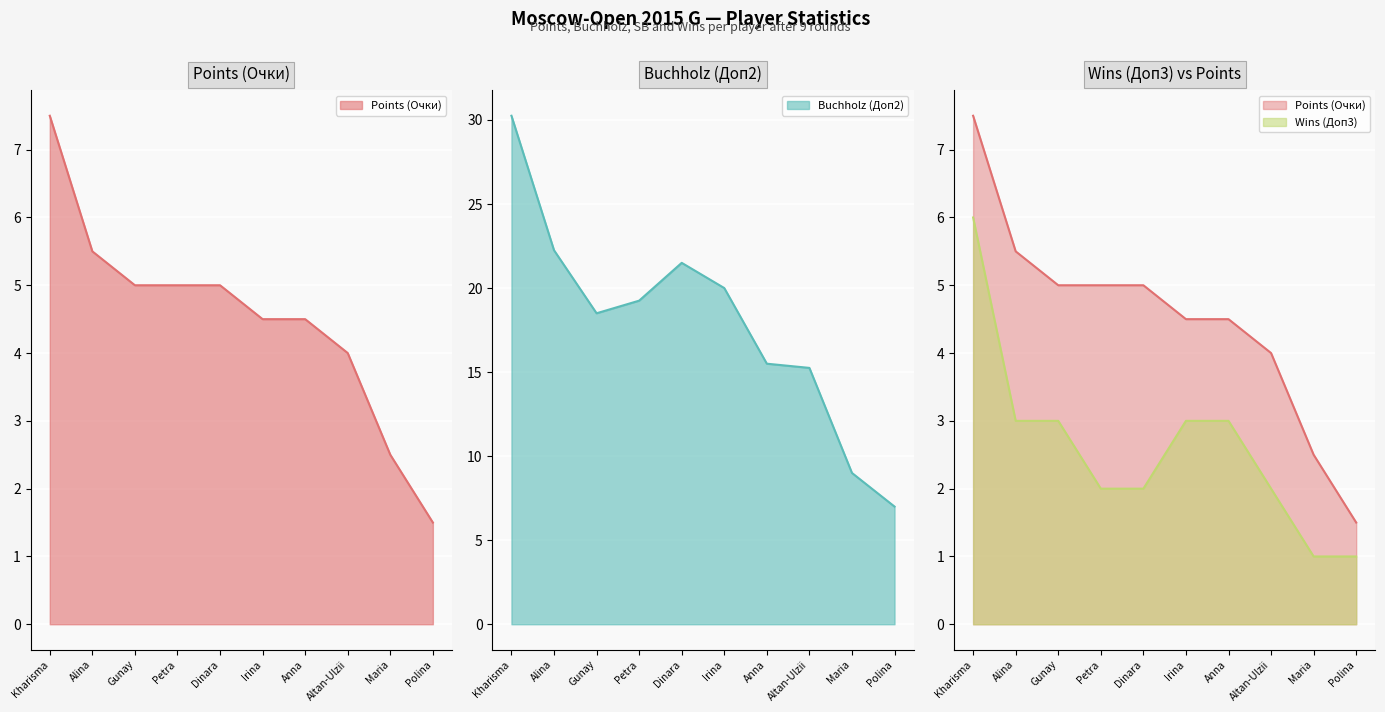

What is the difference between the maximum and second lowest values in the Wins (Доп3) series?

5.0